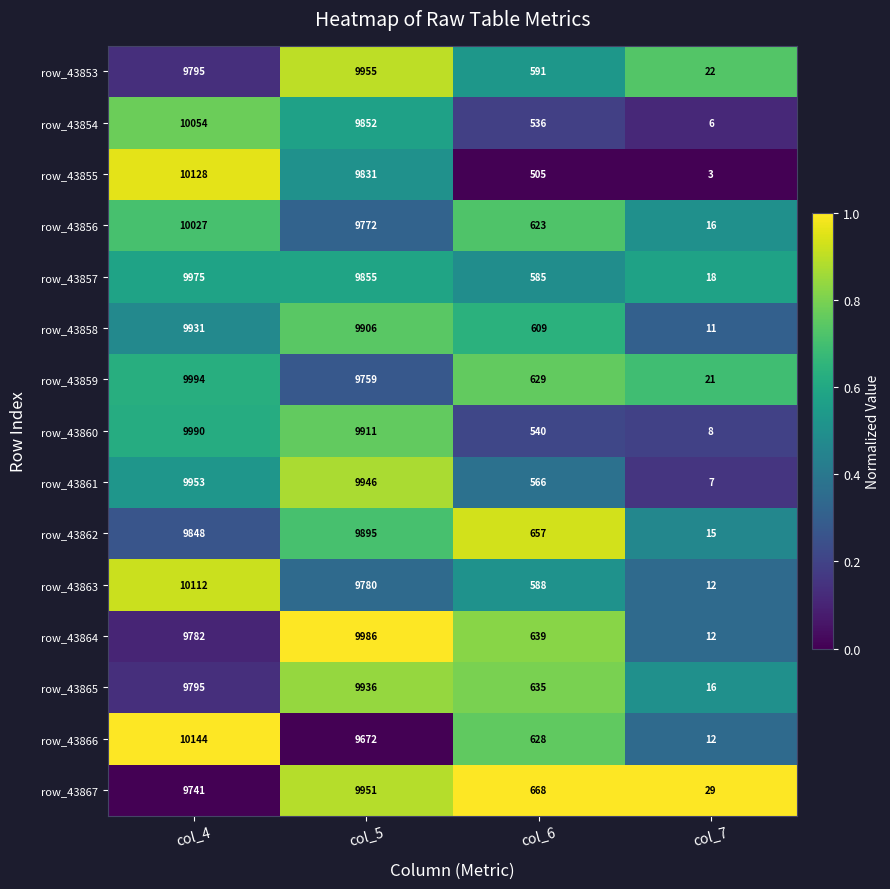

List the series in order of their peak value, highest first.

row_43866, row_43855, row_43863, row_43854, row_43856, row_43859, row_43860, row_43864, row_43857, row_43853, row_43861, row_43867, row_43865, row_43858, row_43862